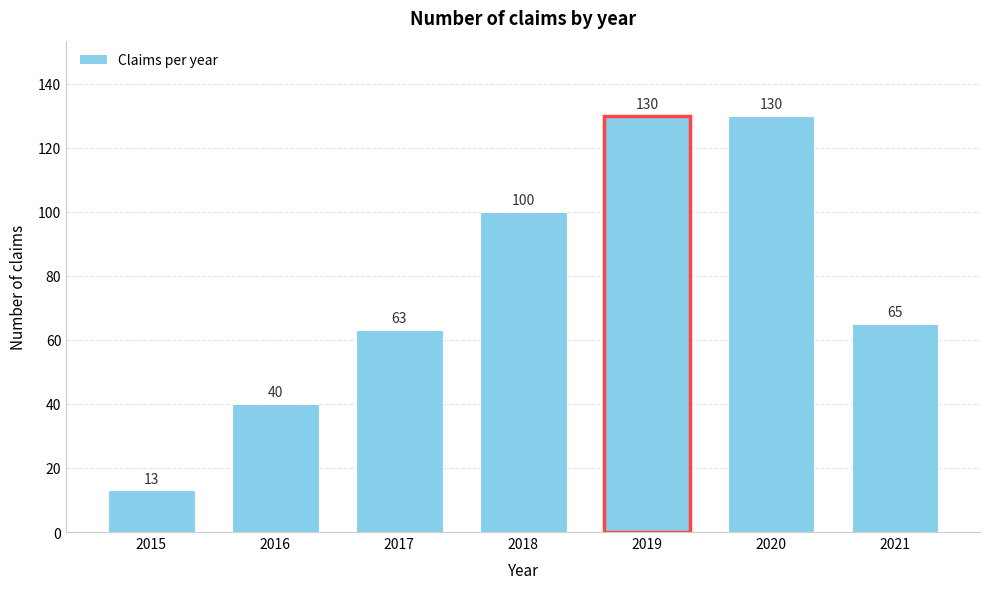

Reading left to right, list all the values displayed in this chart.

2015=13	2016=40	2017=63	2018=100	2019=130	2020=130	2021=65